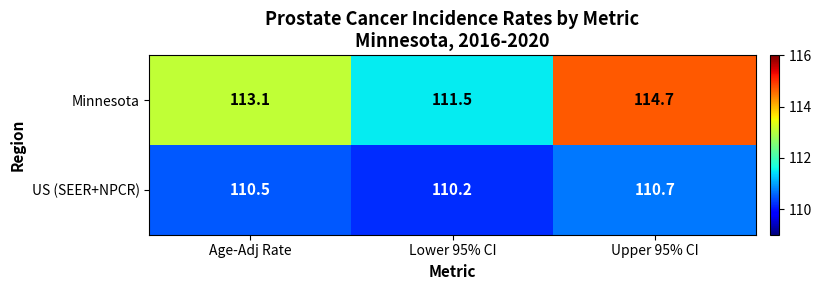

What is the difference between the maximum and minimum values in the US (SEER+NPCR) series?

0.5